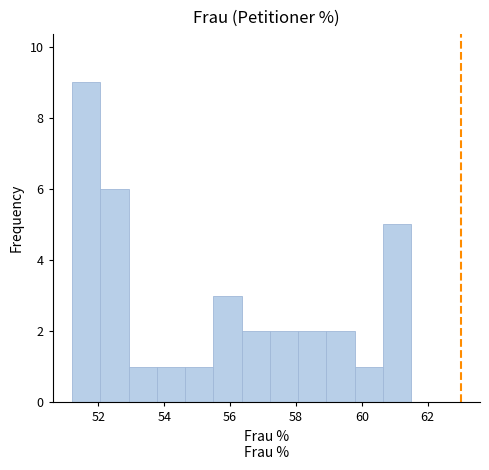

Reading left to right, transcribe this chart: for each bar, give the range it covers on the x-axis and its height. Neither the bar edges nor the heights are printed on the chart, so give them approximately, as read against the axes.

51.2 to 52.0: 9
52.0 to 53.0: 6
53.0 to 53.8: 1
53.8 to 54.6: 1
54.6 to 55.4: 1
55.4 to 56.4: 3
56.4 to 57.2: 2
57.2 to 58.0: 2
58.0 to 59.0: 2
59.0 to 59.8: 2
59.8 to 60.6: 1
60.6 to 61.6: 5